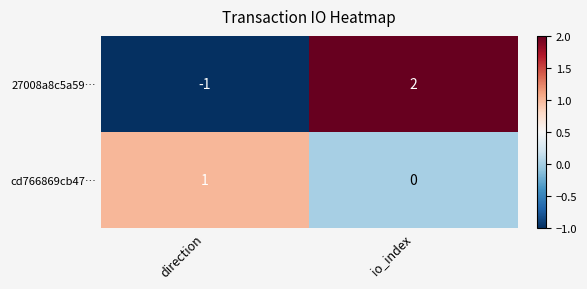

Is the value of 27008a8c5a59… at direction greater than the value of cd766869cb47… at io_index?

No